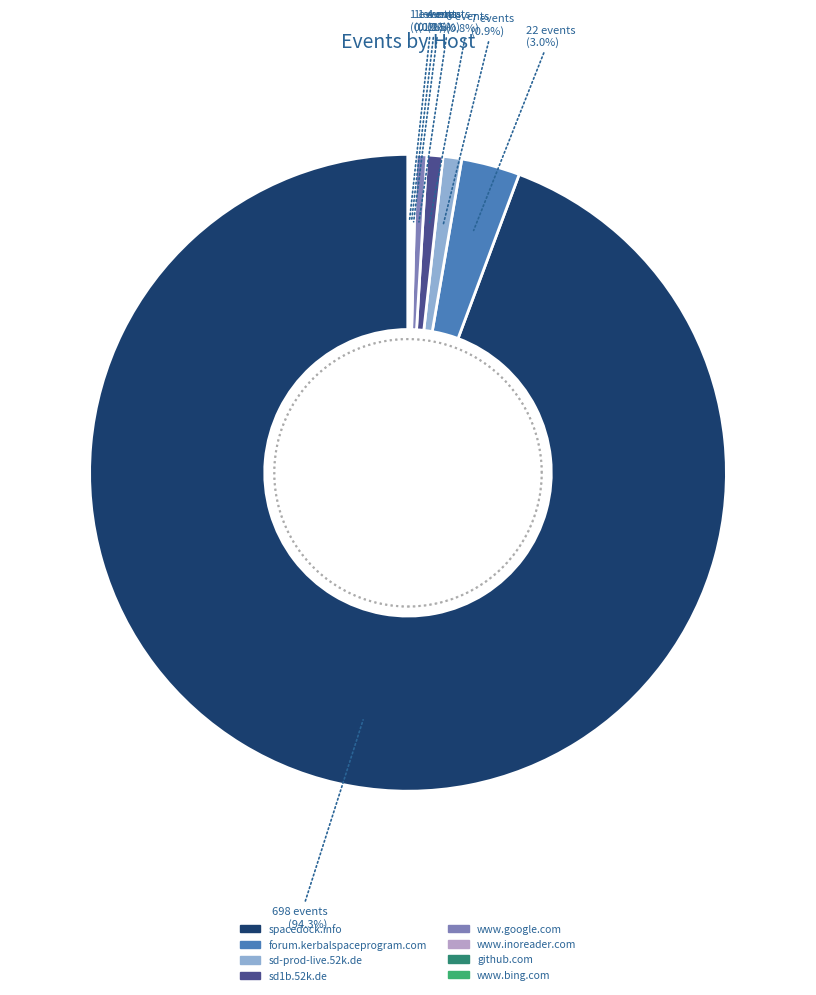

What portion of the pie excludes www.inoreader.com?

99.9%